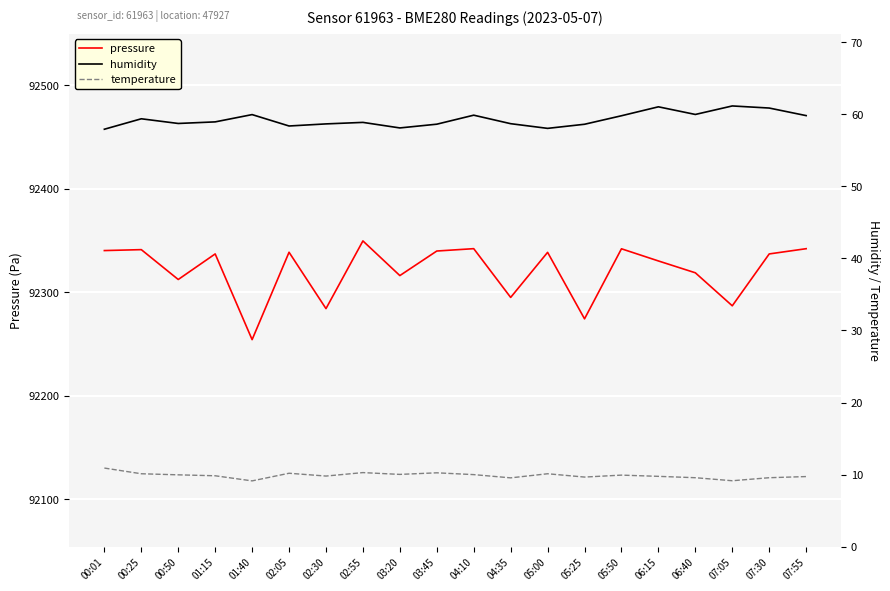

Reading left to right, transcribe all the data shown in this chart.

pressure: 92340.4	92341.3	92312.5	92337.2	92254.4	92338.8	92284.3	92349.7	92316.2	92340.0	92342.2	92295.2	92338.7	92274.5	92342.1	92330.4	92318.9	92287.1	92337.2	92342.2
humidity: 57.9	59.4	58.7	58.9	59.9	58.4	58.6	58.9	58.1	58.6	59.9	58.7	58.0	58.6	59.8	61.0	60.0	61.1	60.9	59.8
temperature: 10.9	10.1	10.0	9.8	9.1	10.2	9.8	10.3	10.0	10.2	10.0	9.6	10.1	9.7	9.9	9.8	9.6	9.2	9.6	9.7